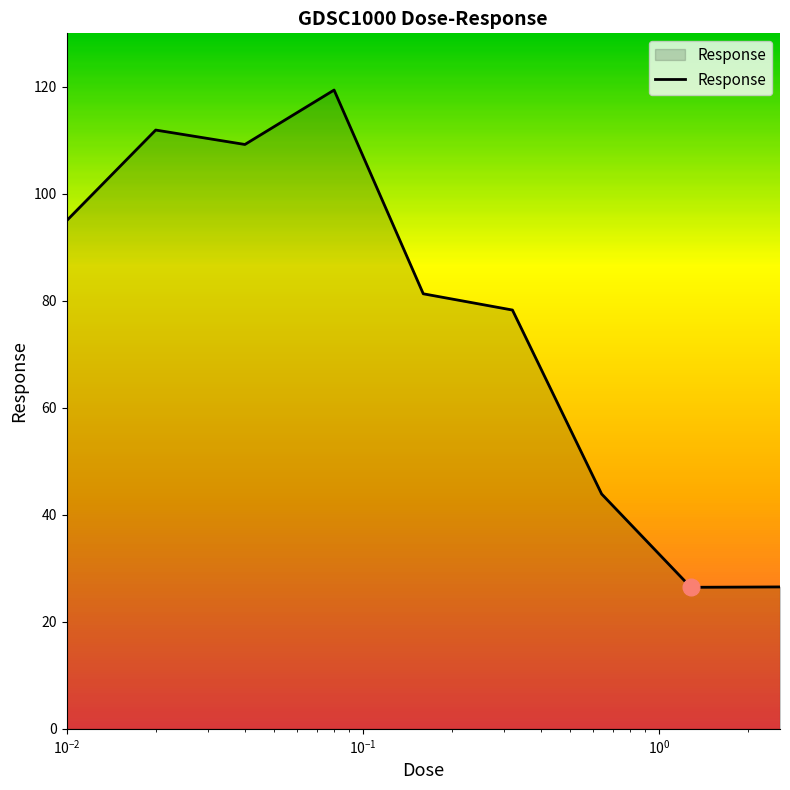

What is the minimum value shown in the chart?

26.5